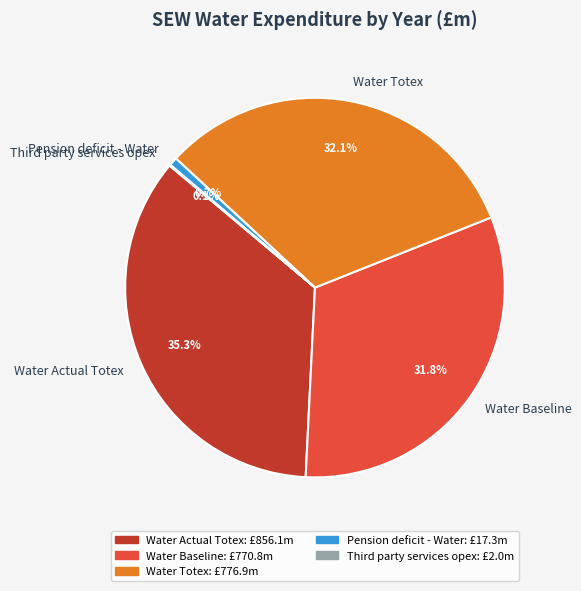

Which slice is the largest?

Water Actual Totex